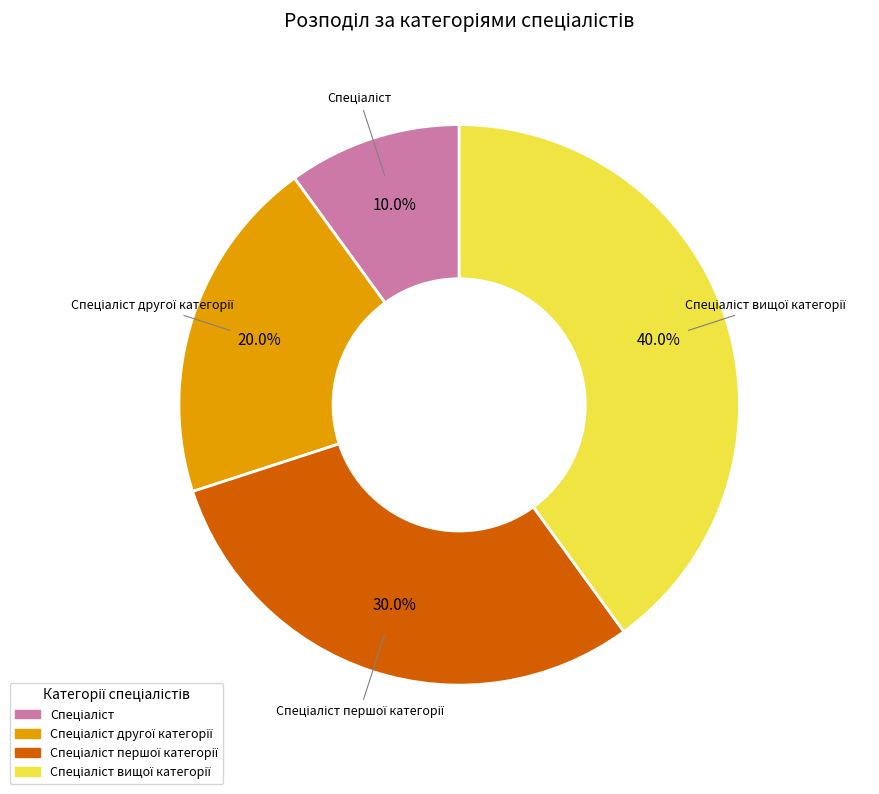

Does any single category account for the majority?

No